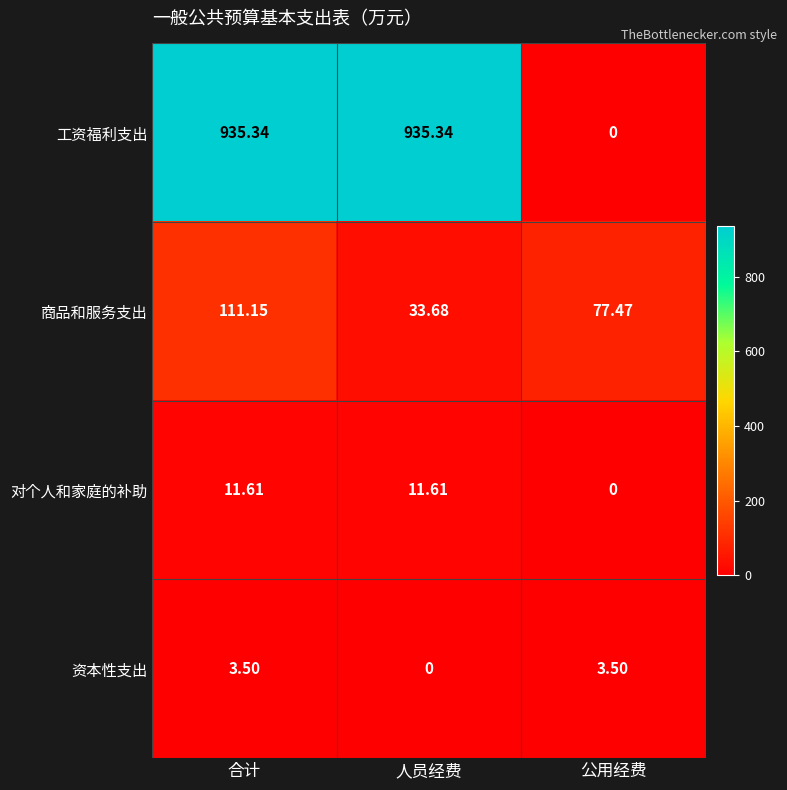

At which label does 资本性支出 first exceed 3?

合计